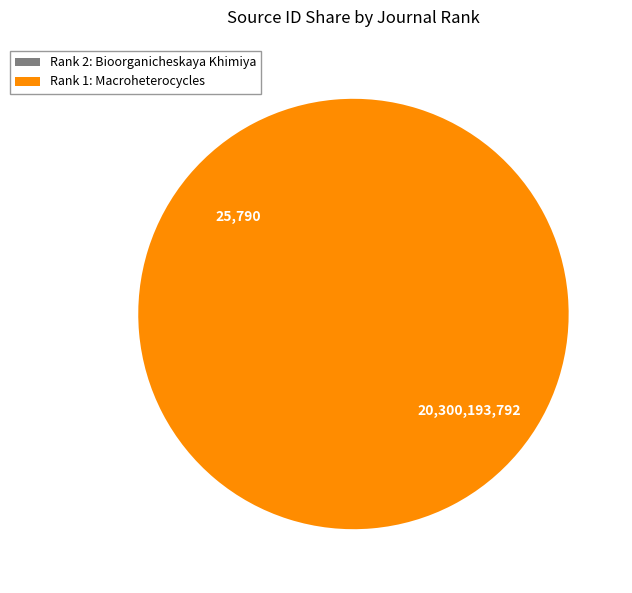

The Rank 1: Macroheterocycles slice represents 91% of the pie. True or false?

False